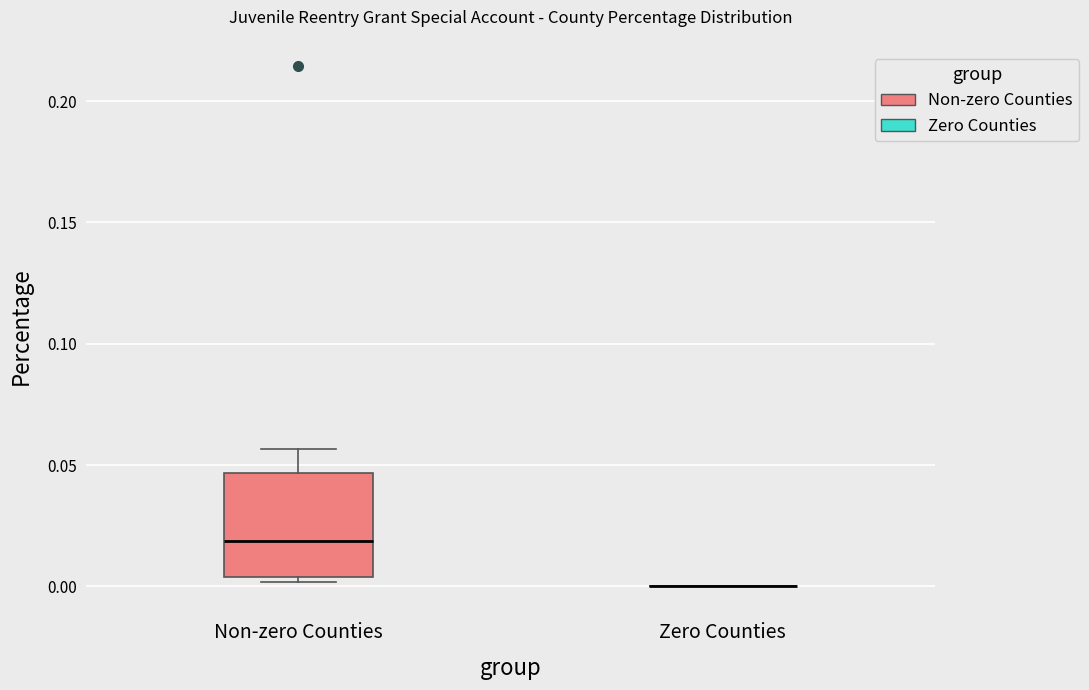

Which box is the tallest, from its lower edge to its upper edge?

Non-zero Counties